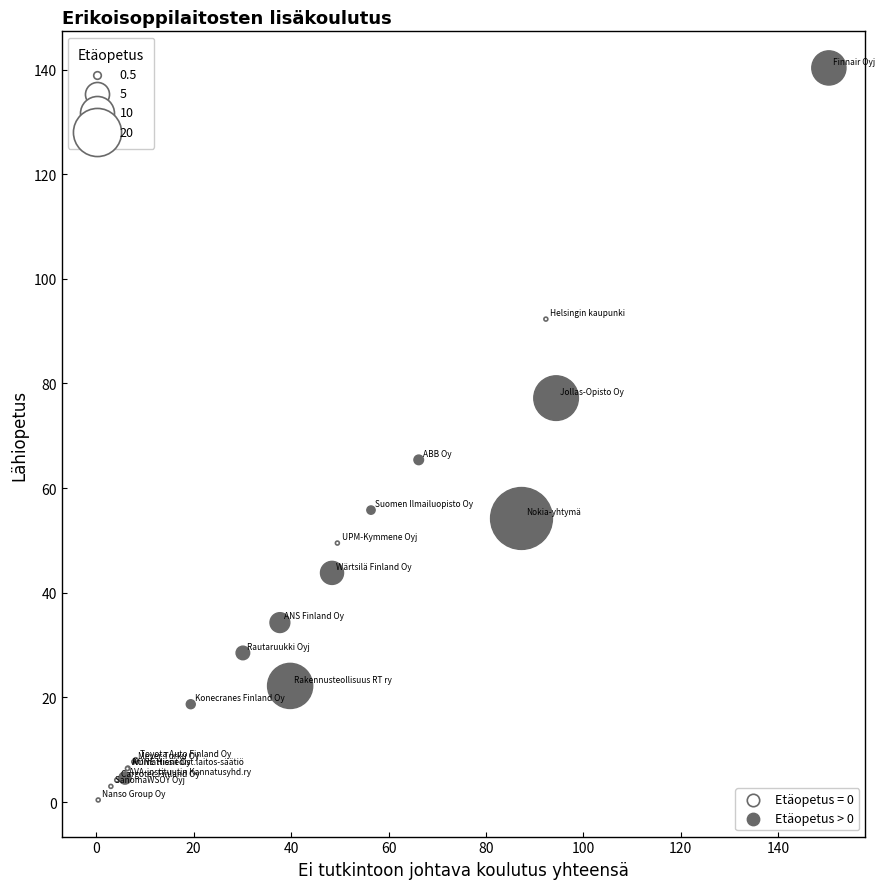

Which series has the largest Y range (max minus min)?

Etäopetus > 0